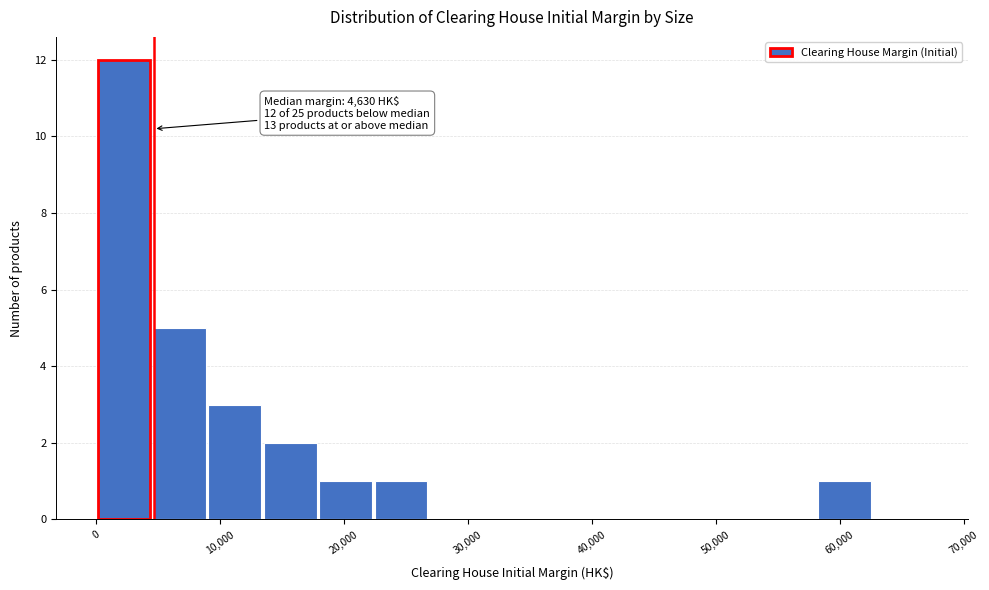

Over which range of the x-axis is the bar tallest?

0 to 4000